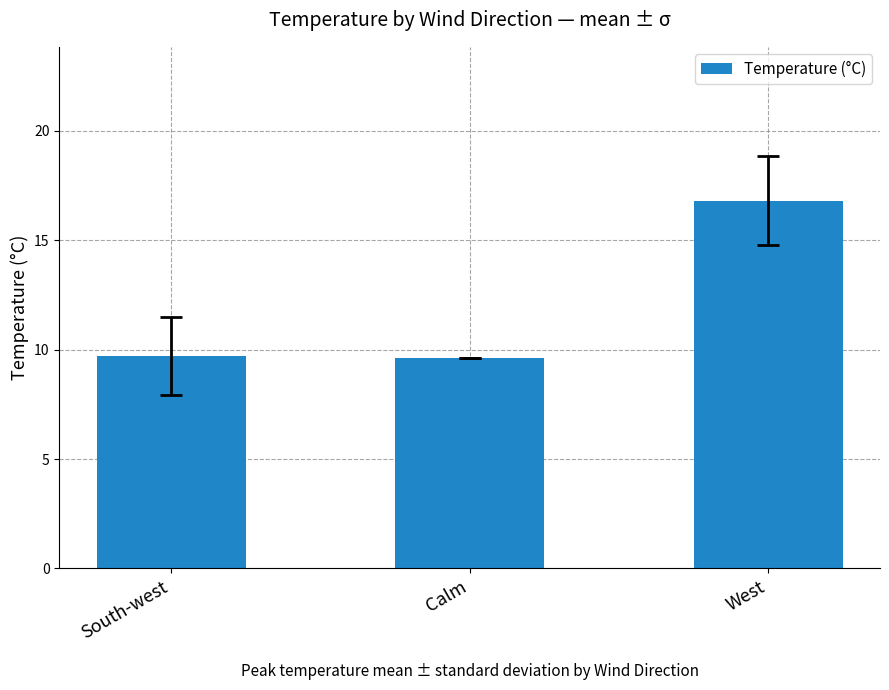

What is the ratio of the value at South-west to the value at Calm?

1.0